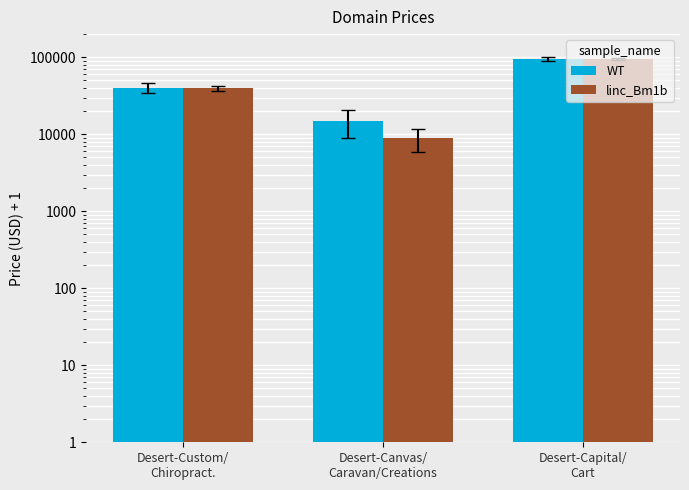

How many categories are shown in the chart?

3